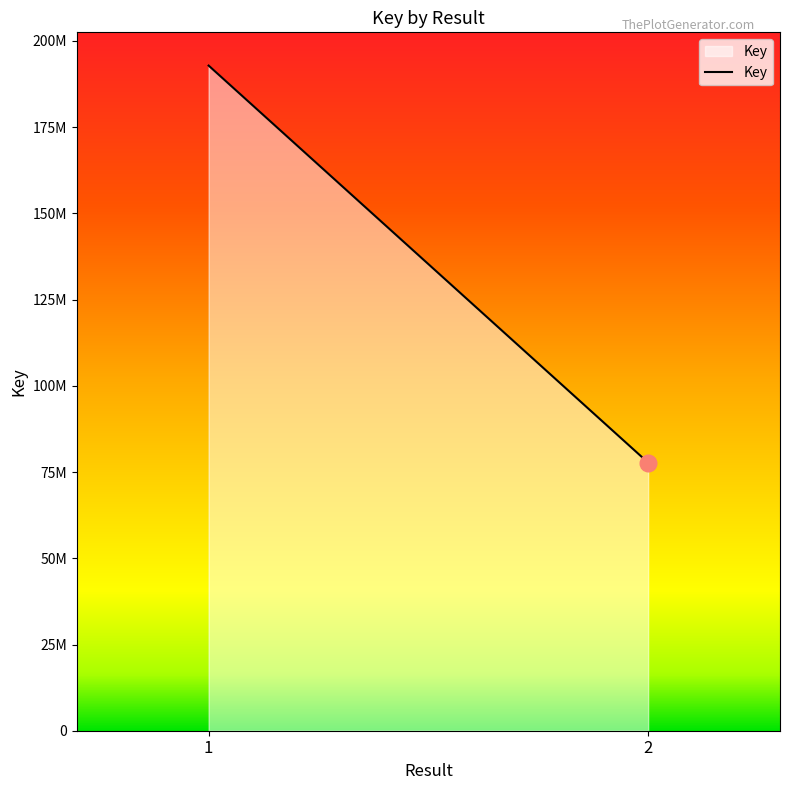

Rank the categories by value from highest to lowest.

1, 2